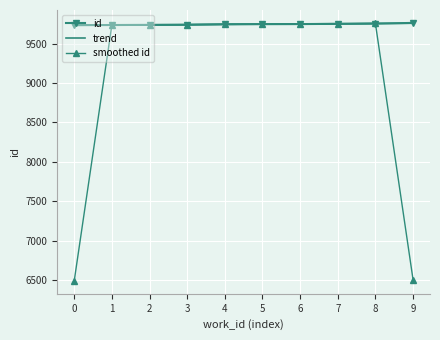

What is the total value across all series at 3?

29221.4